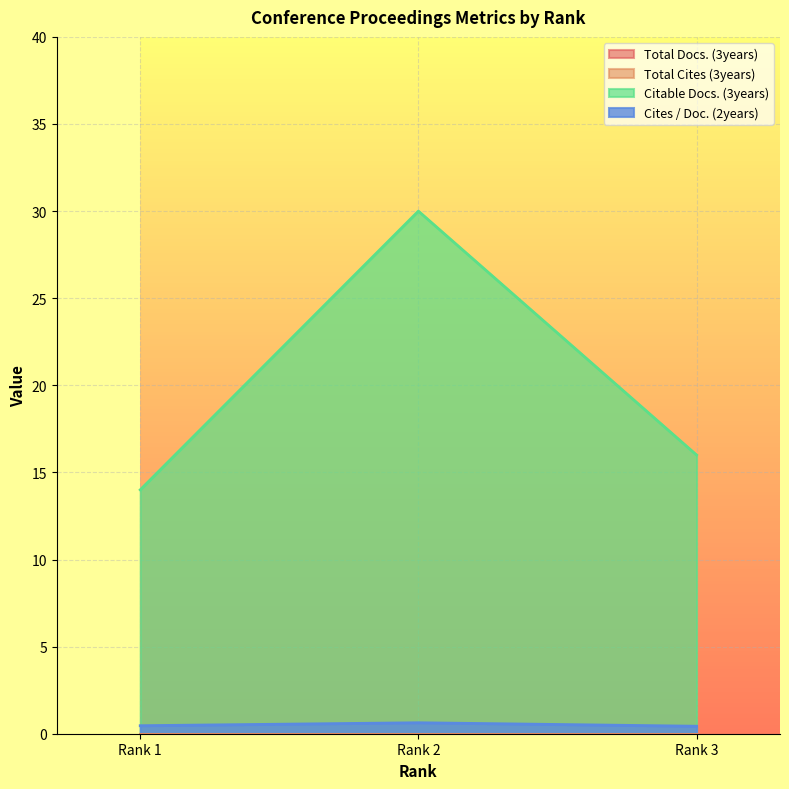

The Citable Docs. (3years) series shows 28.3 at Rank 3. True or false?

False